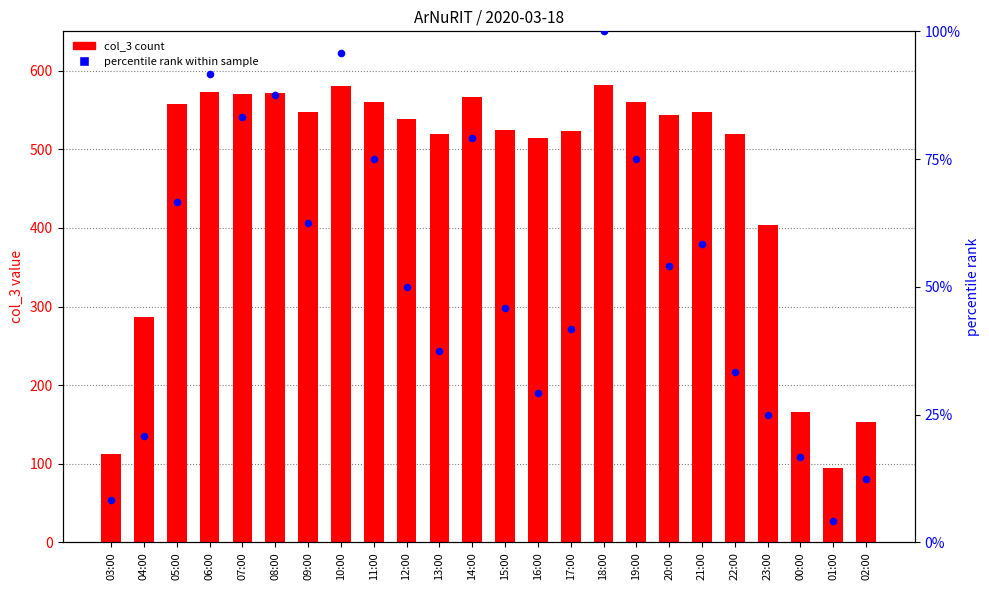

What are all the series names shown in the legend?

col_3 count, percentile rank within sample